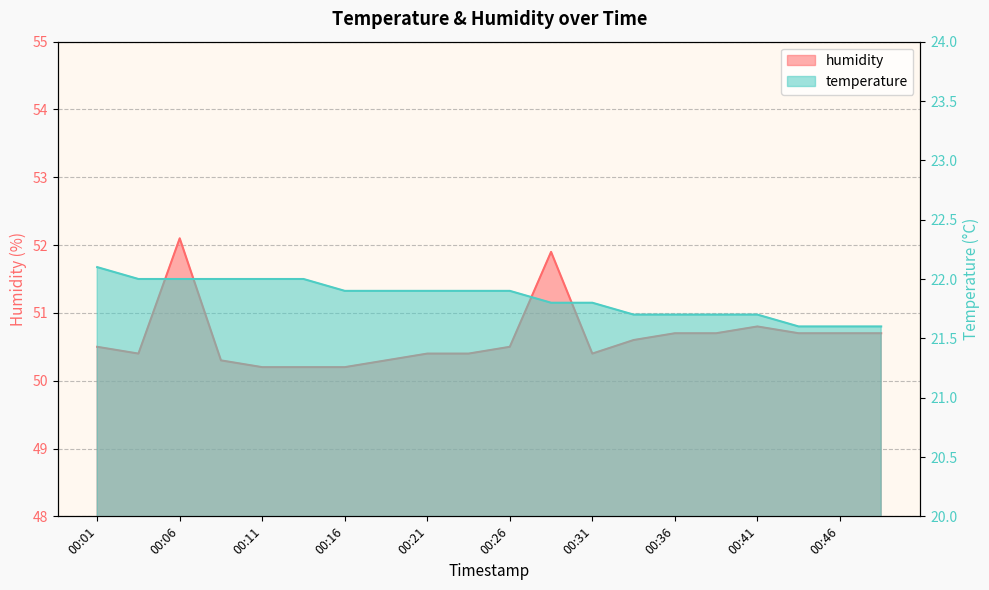

What is the greatest value displayed?

52.1